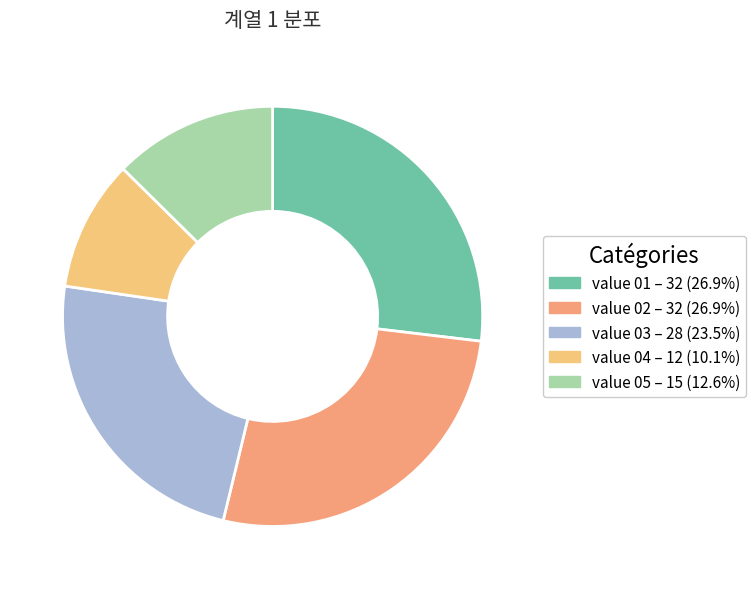

Count the number of slices in the pie.

5